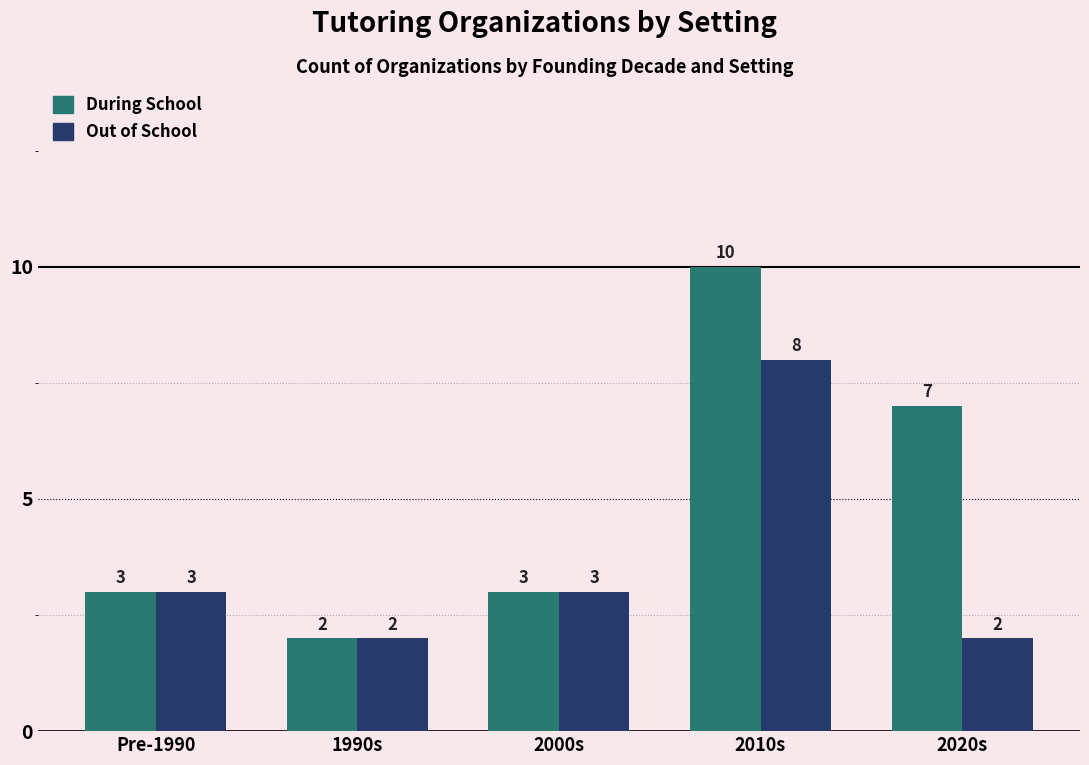

Which series changed the most between Pre-1990 and 2010s?

During School